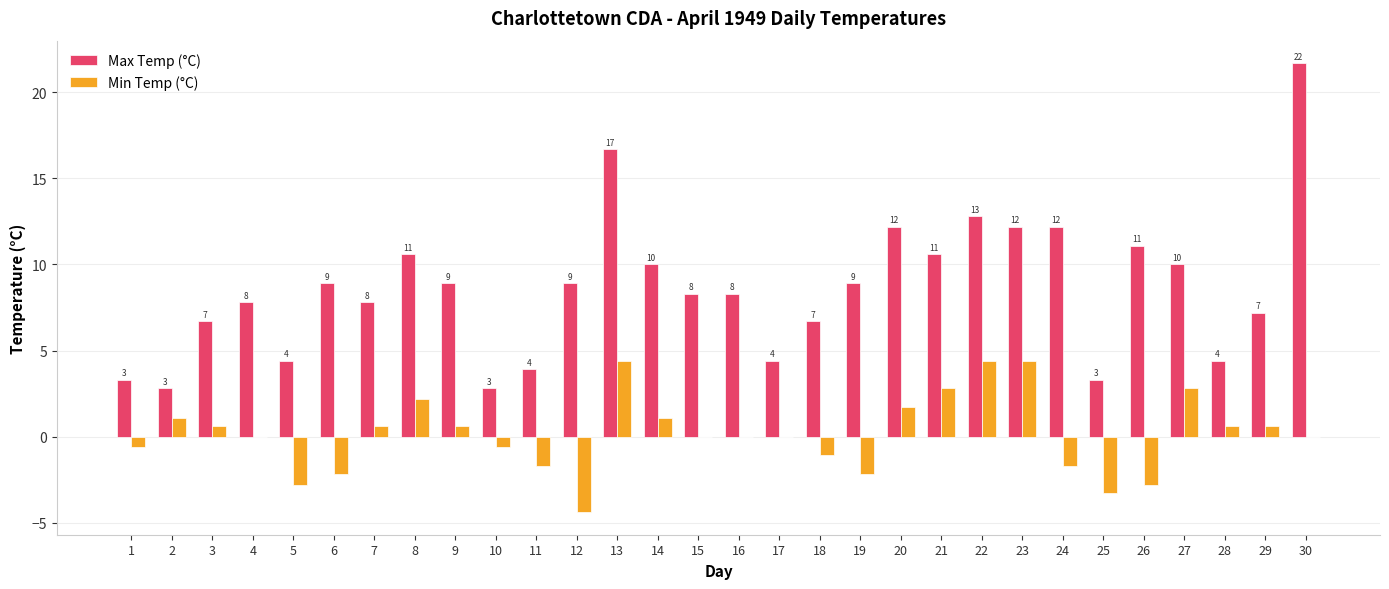

How many groups of bars are there?

30